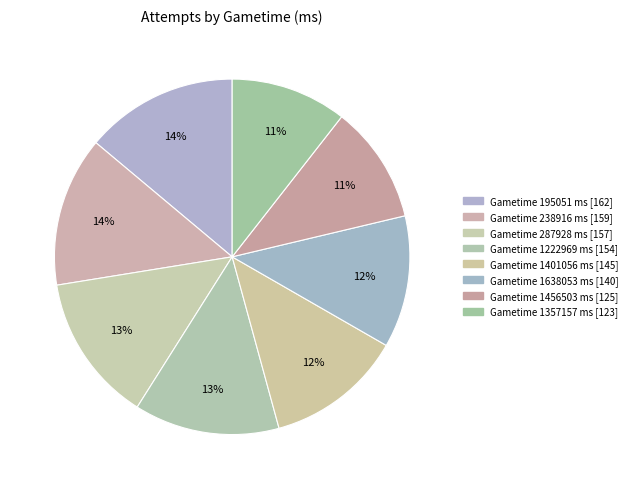

How many segments does this pie chart have?

8